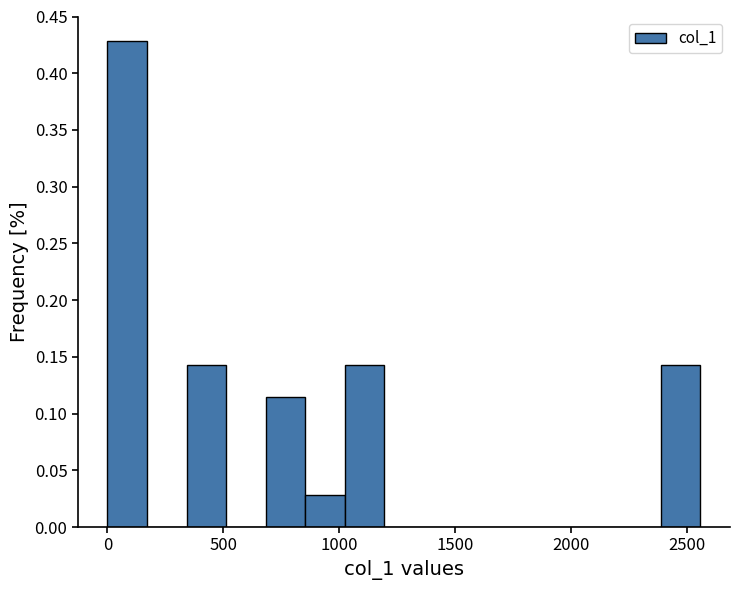

Read against the x-axis, roughly where is the centre of the tallest bar?

100